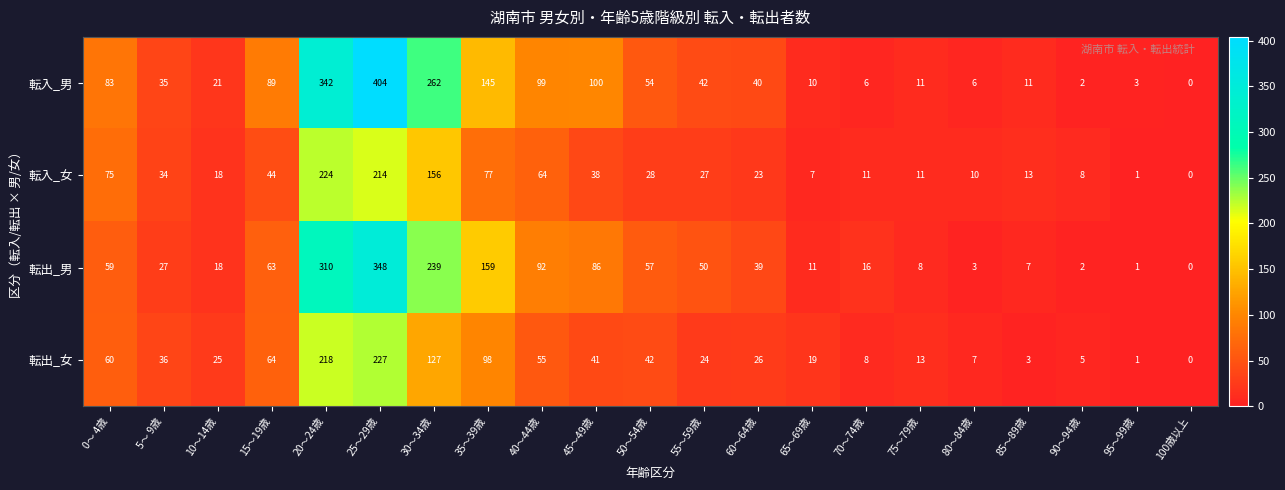

What is the maximum value for 転出_女?

227